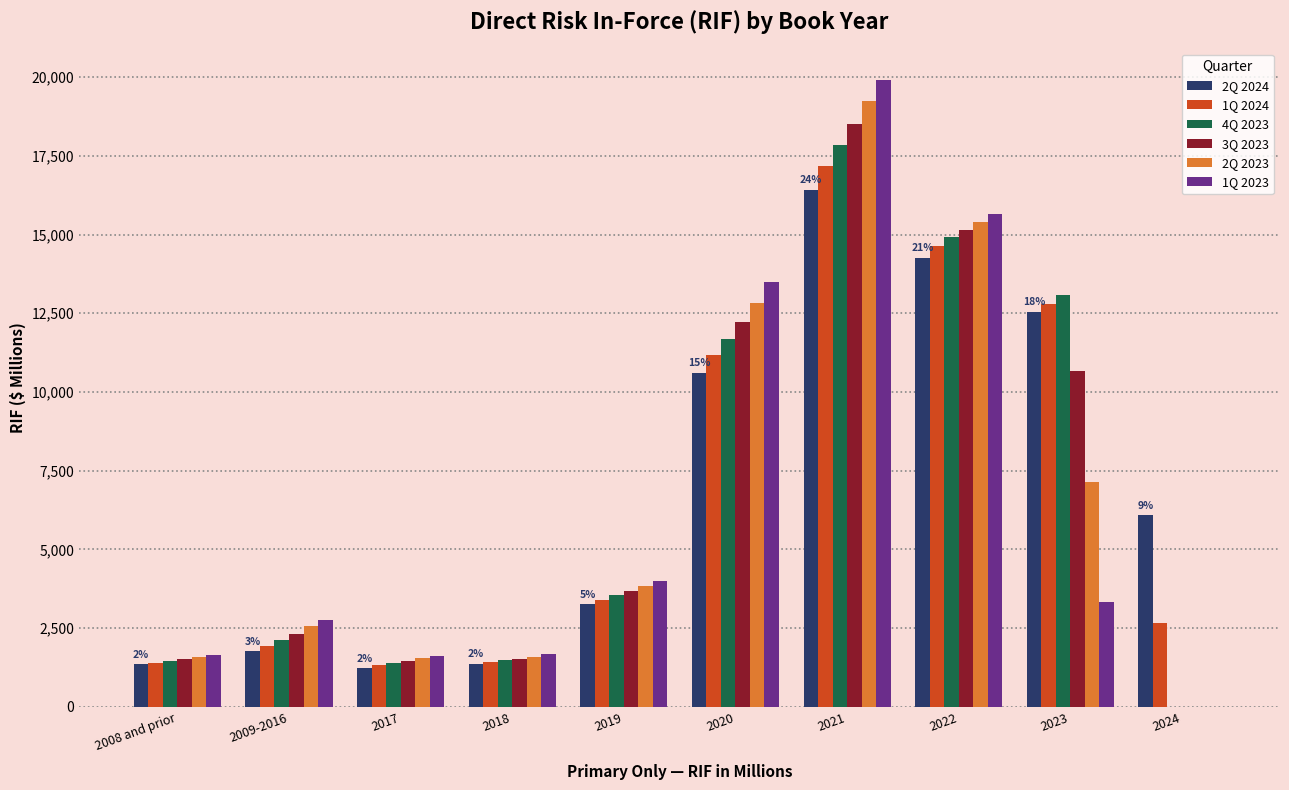

Are the bars horizontal?

No